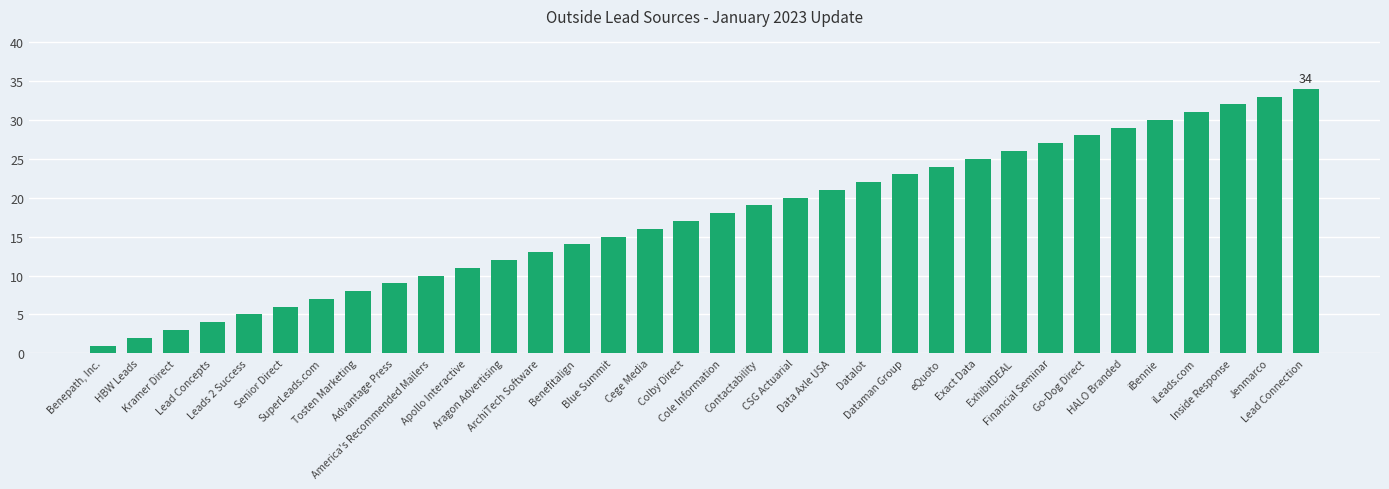

Rank the categories by value from lowest to highest.

Benepath, Inc., HBW Leads, Kramer Direct, Lead Concepts, Leads 2 Success, Senior Direct, SuperLeads.com, Tosten Marketing, Advantage Press, America's Recommended Mailers, Apollo Interactive, Aragon Advertising, ArchiTech Software, Benefitalign, Blue Summit, Cege Media, Colby Direct, Cole Information, Contactability, CSG Actuarial, Data Axle USA, Datalot, Dataman Group, eQuoto, Exact Data, ExhibitDEAL, Financial Seminar, Go-Dog Direct, HALO Branded, iBennie, iLeads.com, Inside Response, Jenmarco, Lead Connection